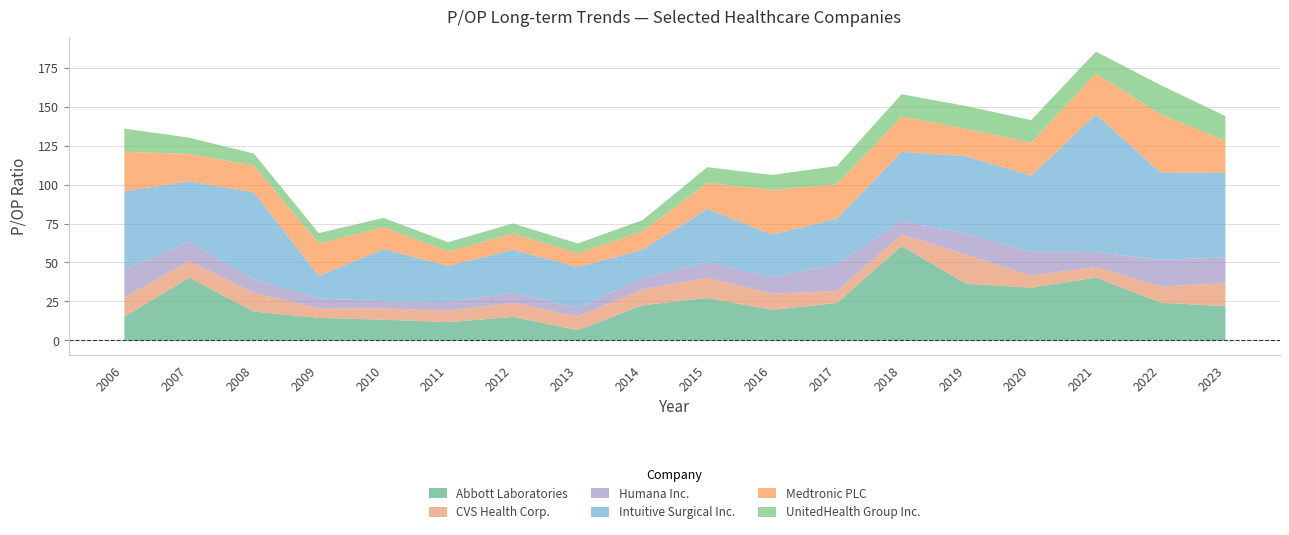

How many data points in Abbott Laboratories are above 22?

10